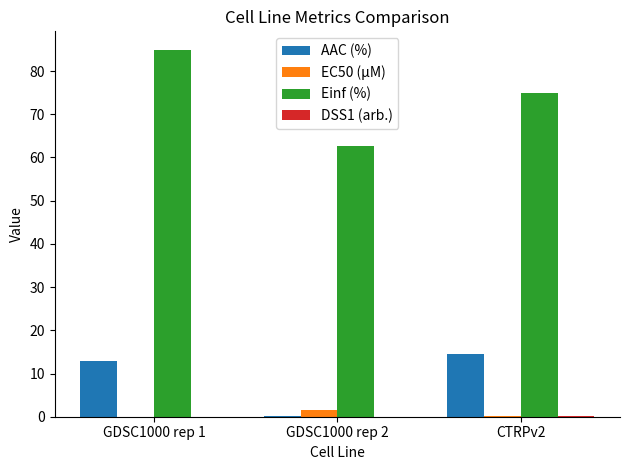

Which series has the largest range (max minus min)?

Einf (%)